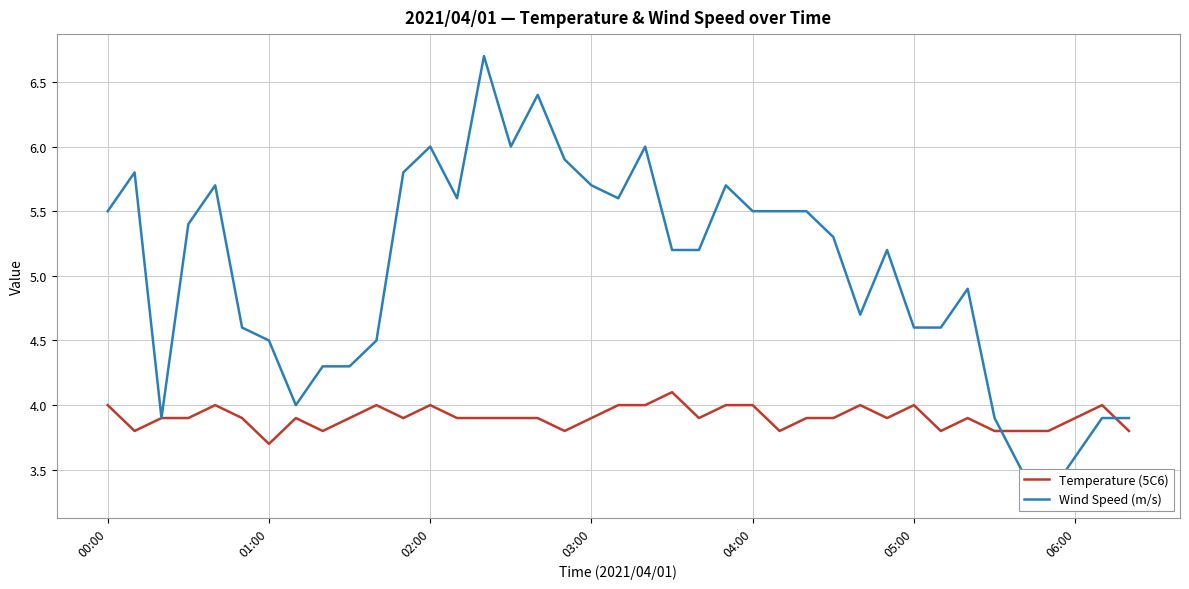

Which series has the largest total across all categories?

Wind Speed (m/s)